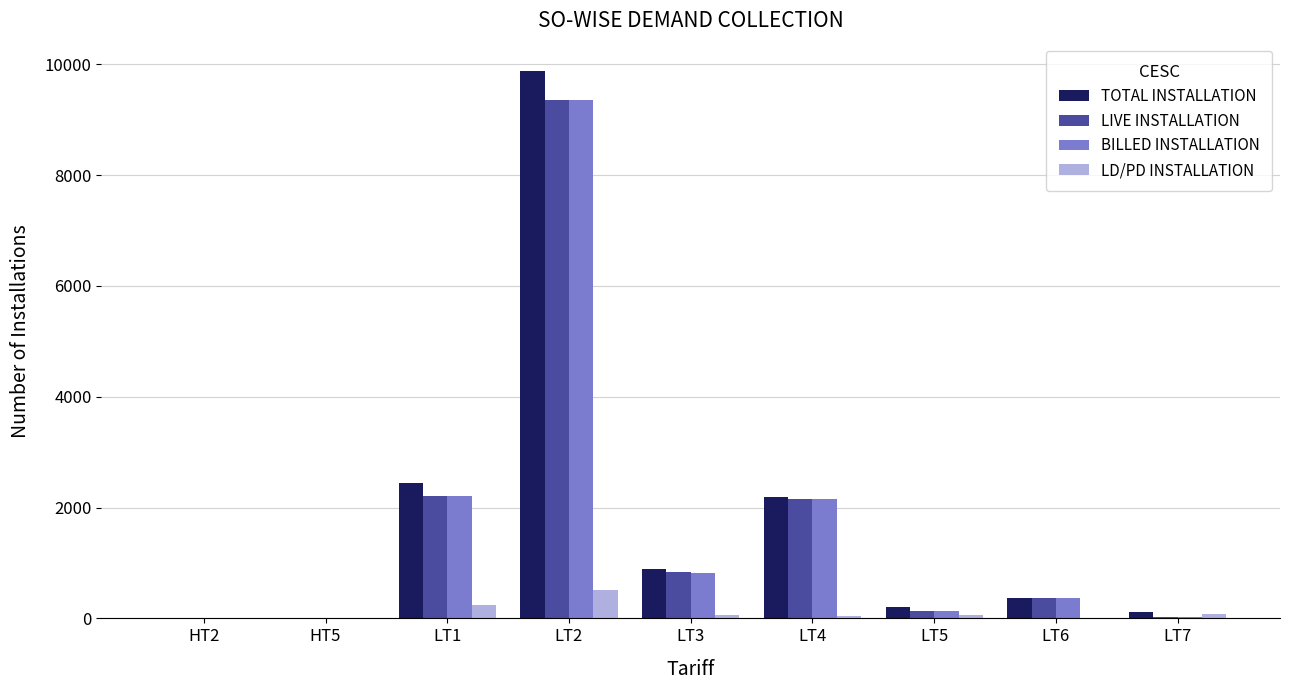

How many groups of bars are there?

9